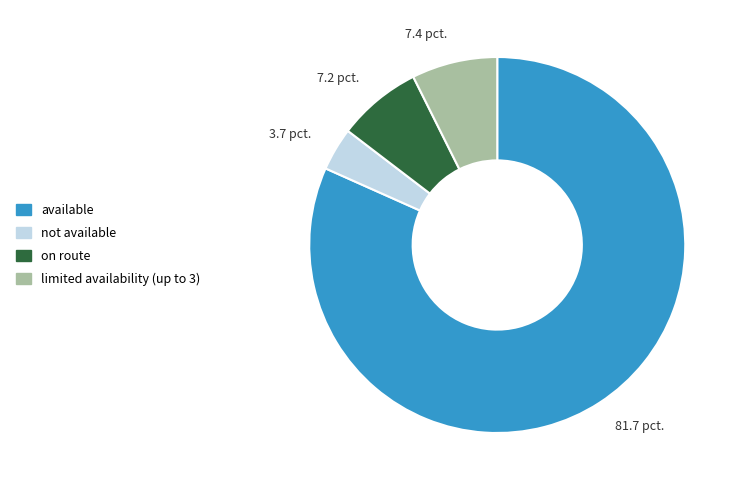

Does limited availability (up to 3) account for over 50% of the chart?

No